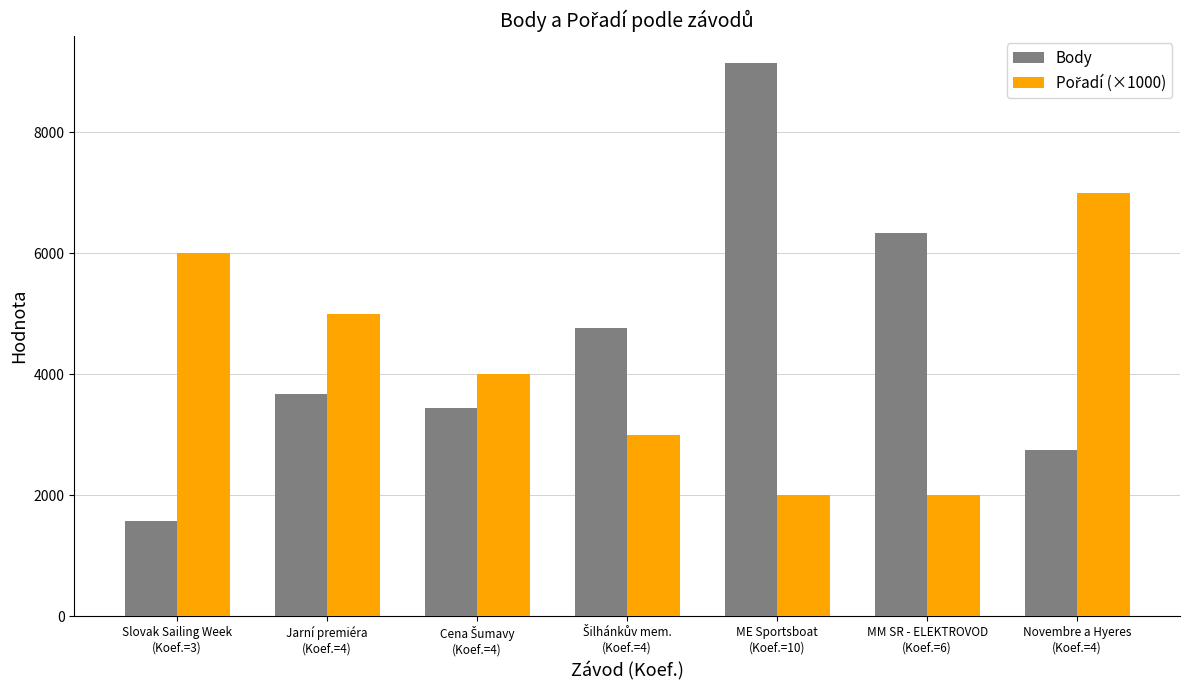

At how many categories does at least one series exceed 2109?

7